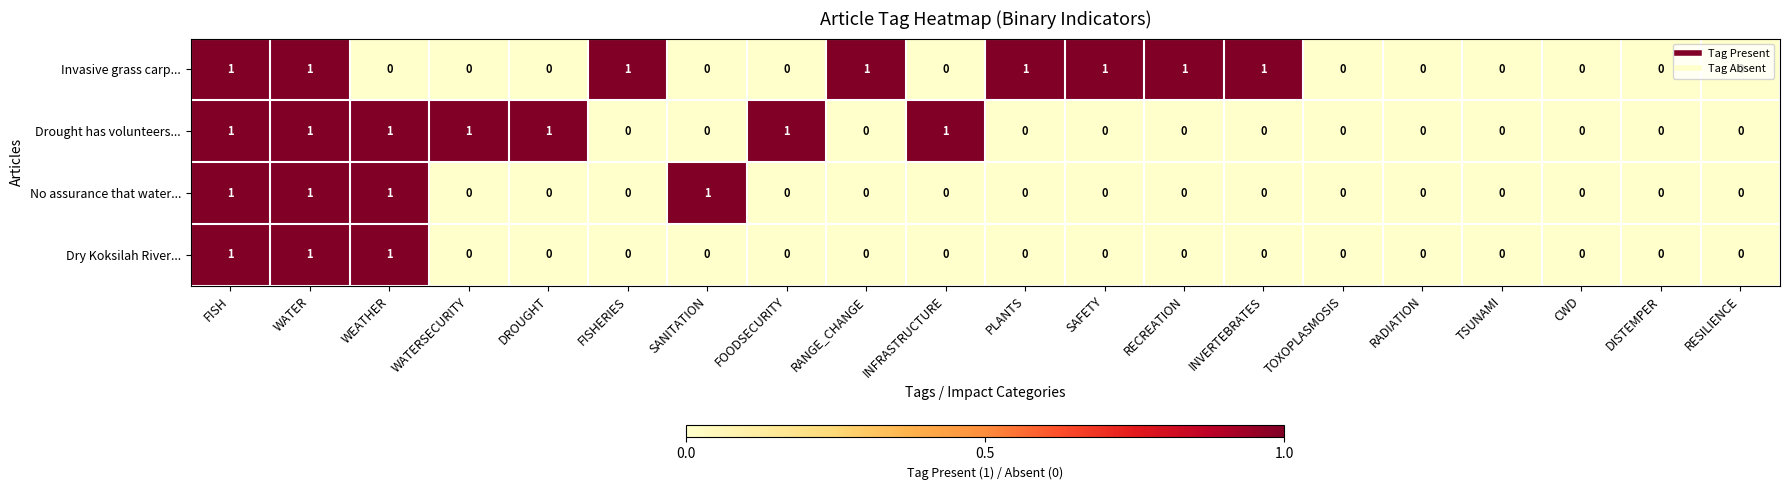

Between RANGE_CHANGE and RADIATION, which series saw the biggest shift?

Invasive grass carp...